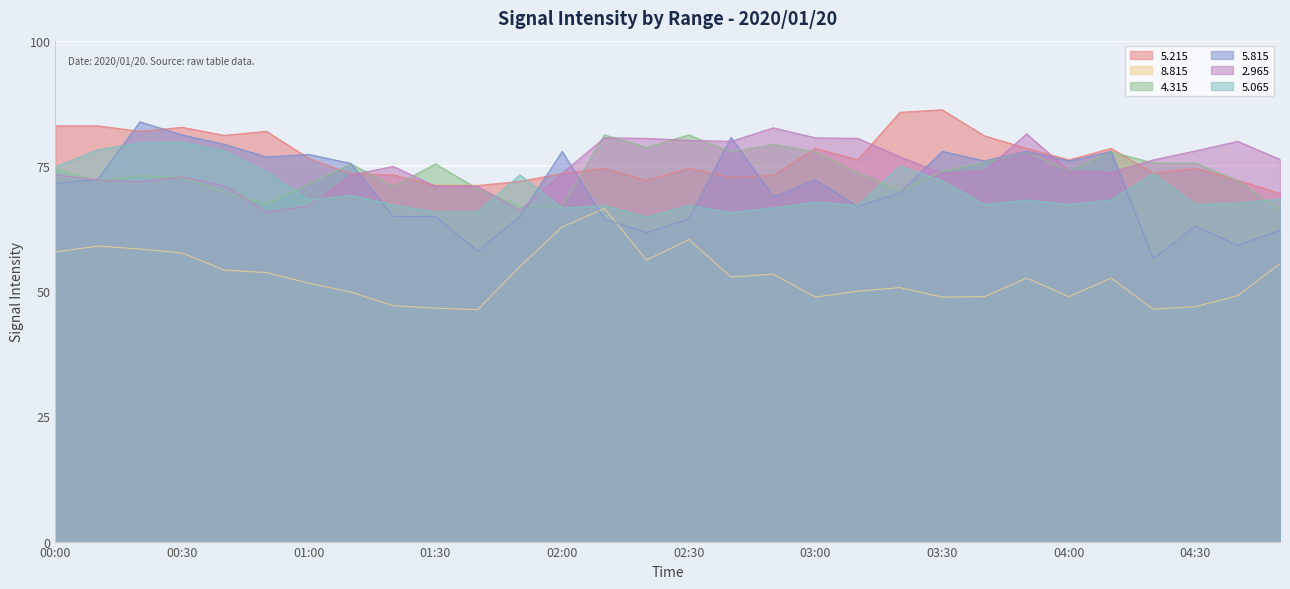

The value of   5.215 at 01:30 is 44.8. True or false?

False